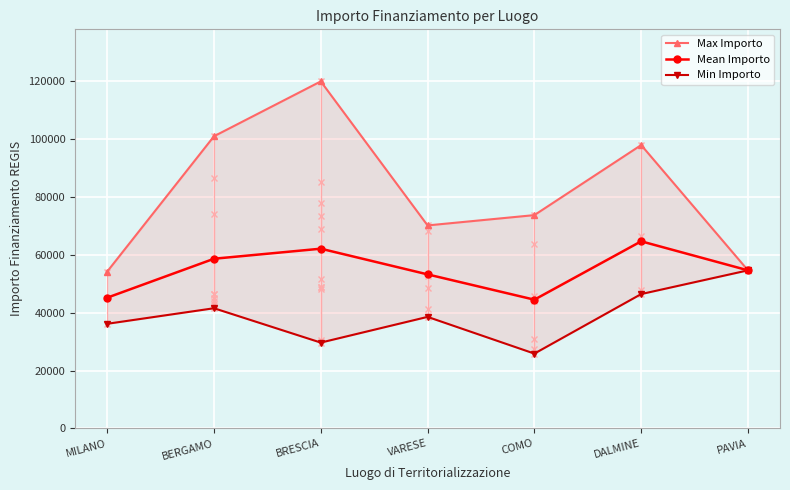

True or false: Mean Importo and Min Importo cross at least once.

False